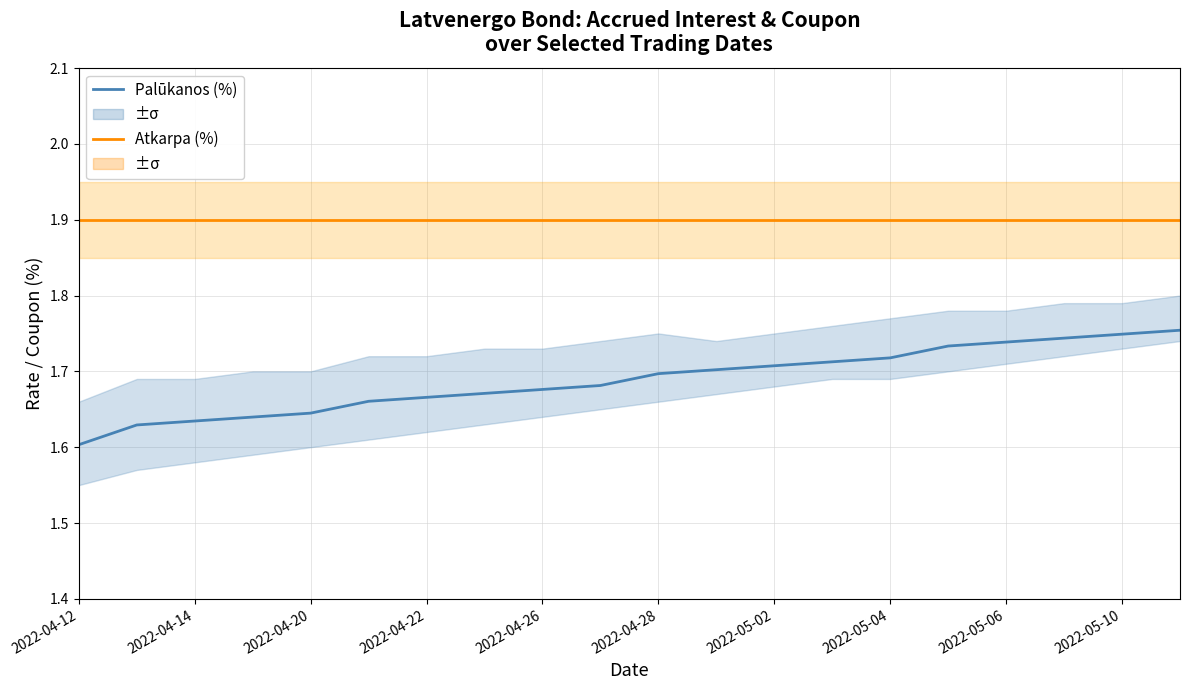

What is the greatest value displayed?

1.9